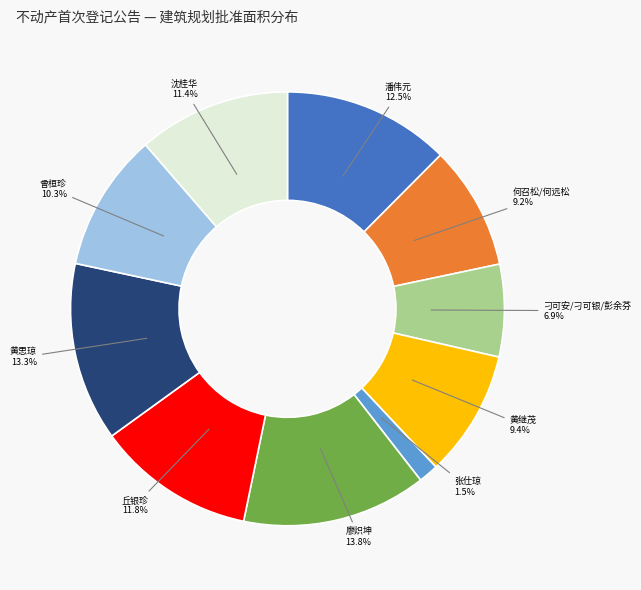

What is the ratio of the value at 黄继茂 to the value at 丘银珍?

0.8